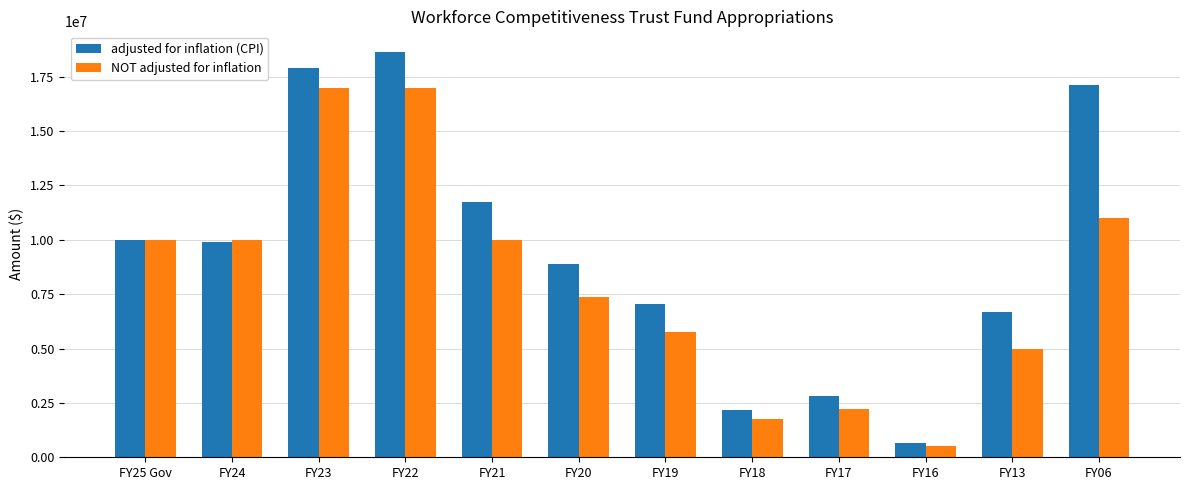

What is the difference between the maximum and minimum values in the NOT adjusted for inflation series?

16486000